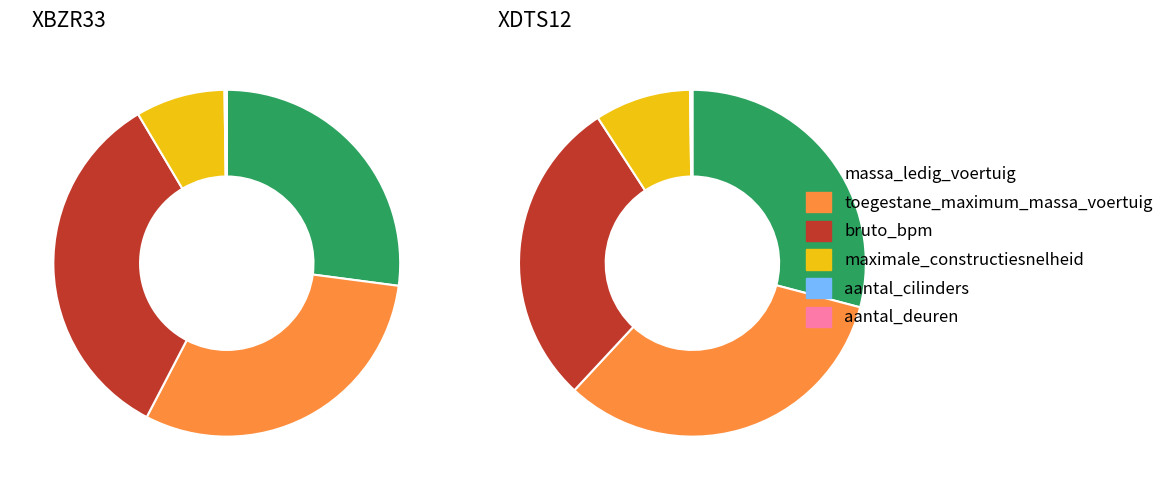

Which series has the largest range (max minus min)?

XBZR33